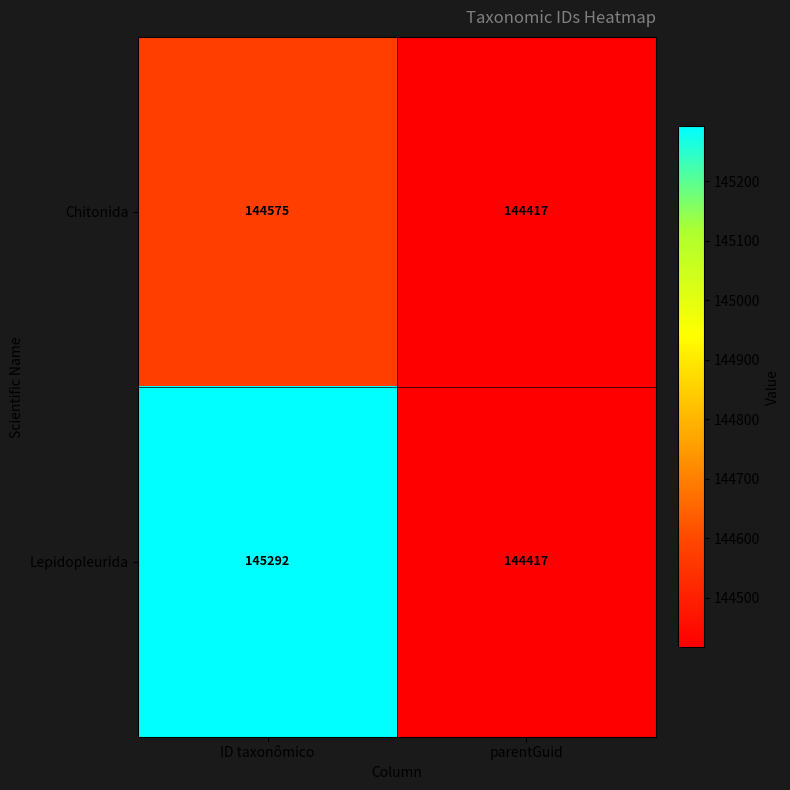

Which label corresponds to the smallest value in the chart?

parentGuid